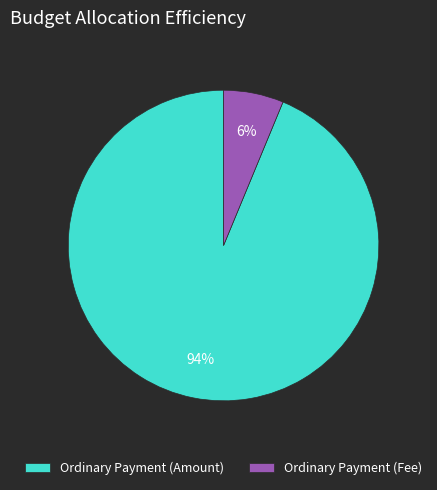

Rank the categories by value from lowest to highest.

Ordinary Payment (Fee), Ordinary Payment (Amount)